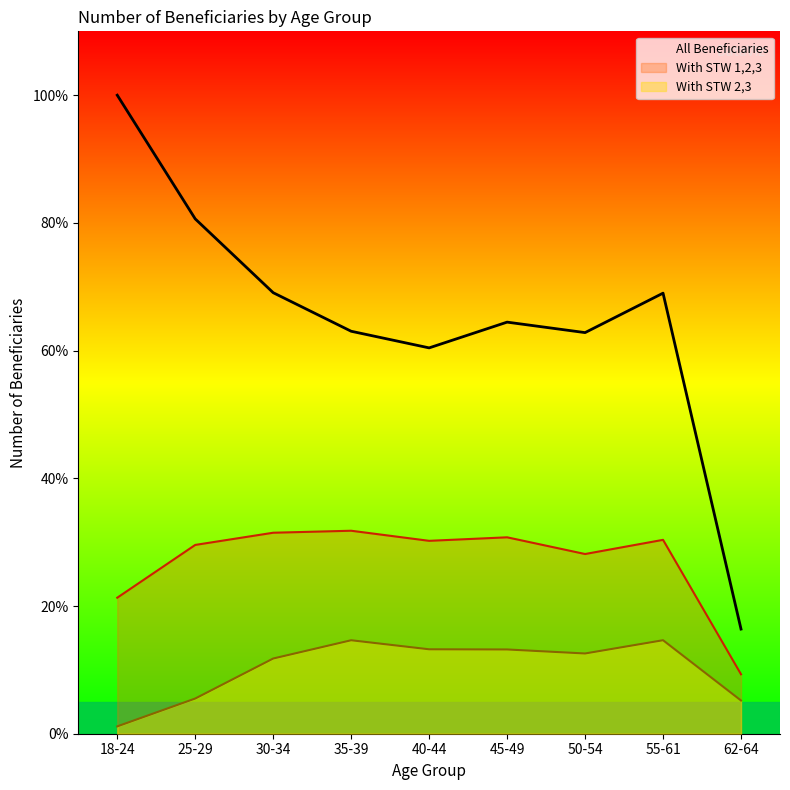

What are all the series names shown in the legend?

All Beneficiaries, With STW 1,2,3, With STW 2,3